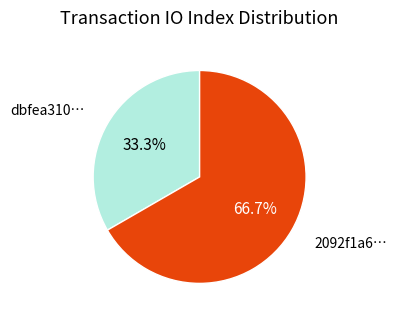

Rank the categories by value from lowest to highest.

dbfea310…, 2092f1a6…